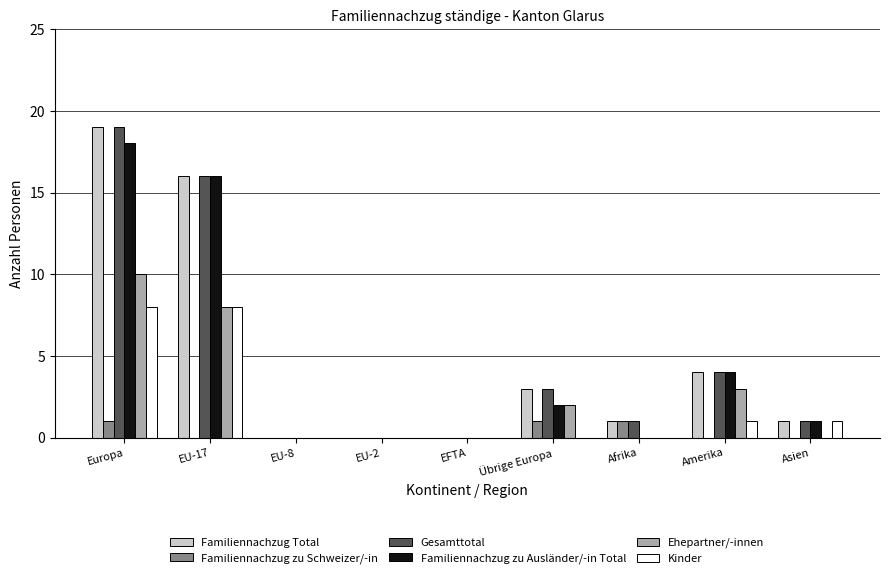

The value of Familiennachzug zu Schweizer/-in at Europa is 1. True or false?

True